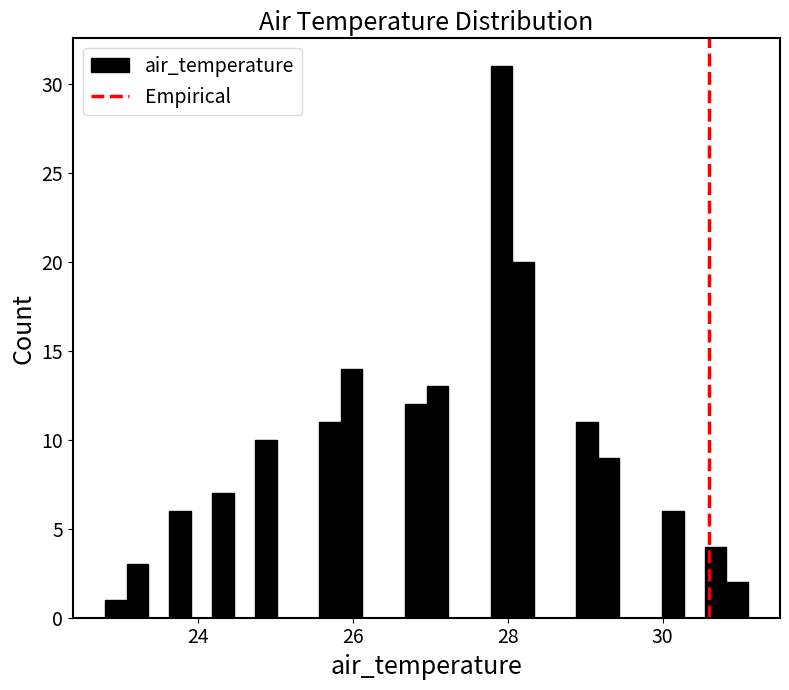

Around what value on the x-axis is the tallest bar? Give the approximate position of its centre, as read against the axis.

28.0